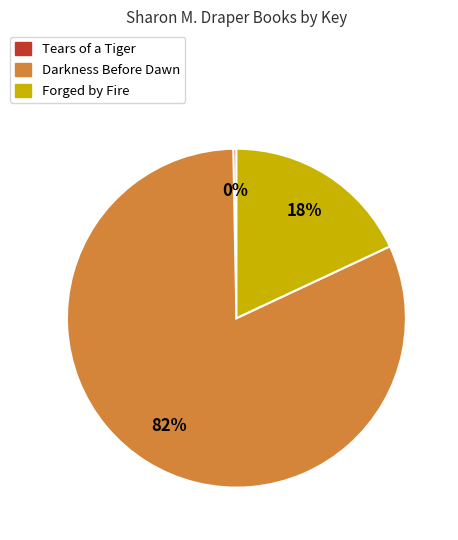

Rank the categories by value from highest to lowest.

Darkness Before Dawn, Forged by Fire, Tears of a Tiger